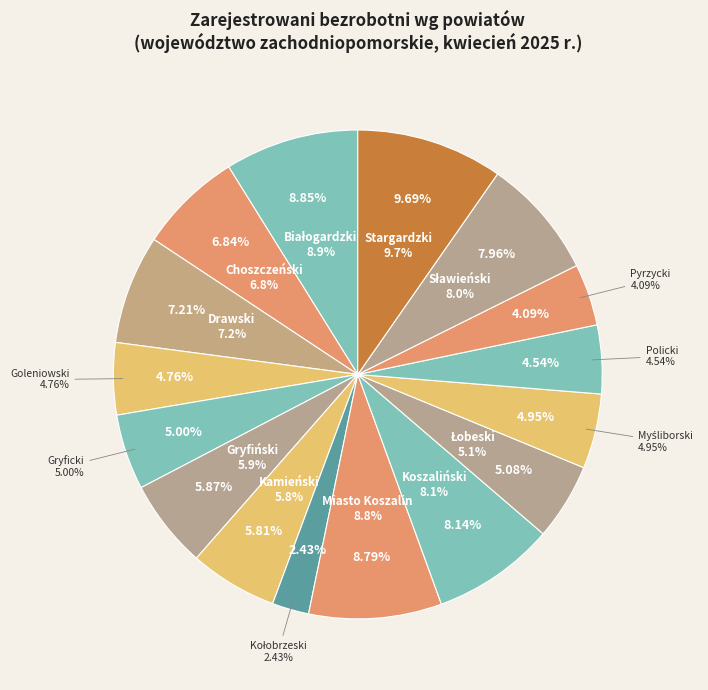

To the nearest percent, what is the average slice percentage?

6%